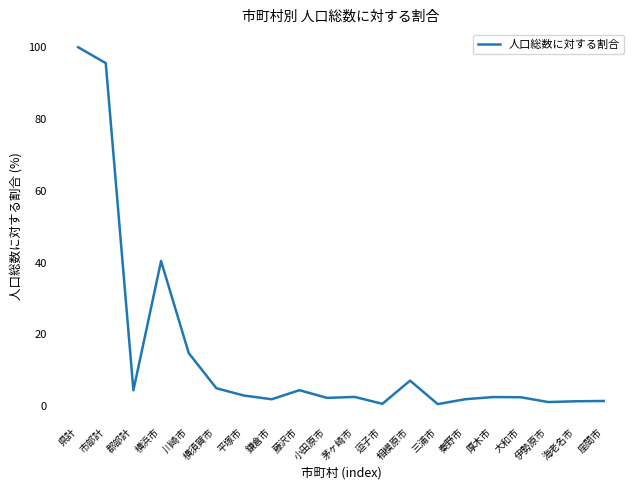

Which category has the highest value across all series?

県計